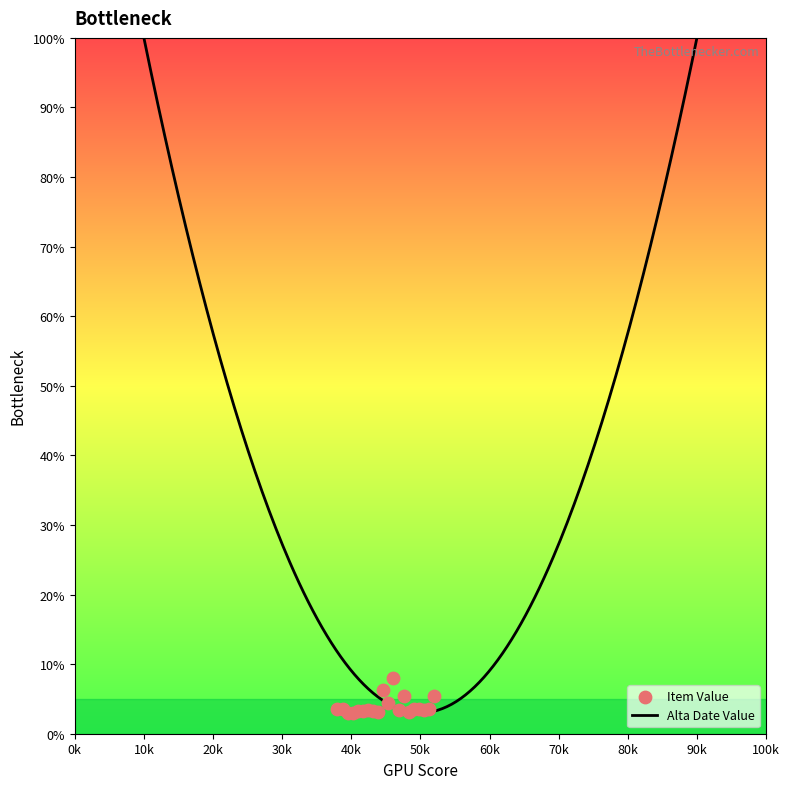

What is the ratio of the value at 12 to the value at 17?

2.3